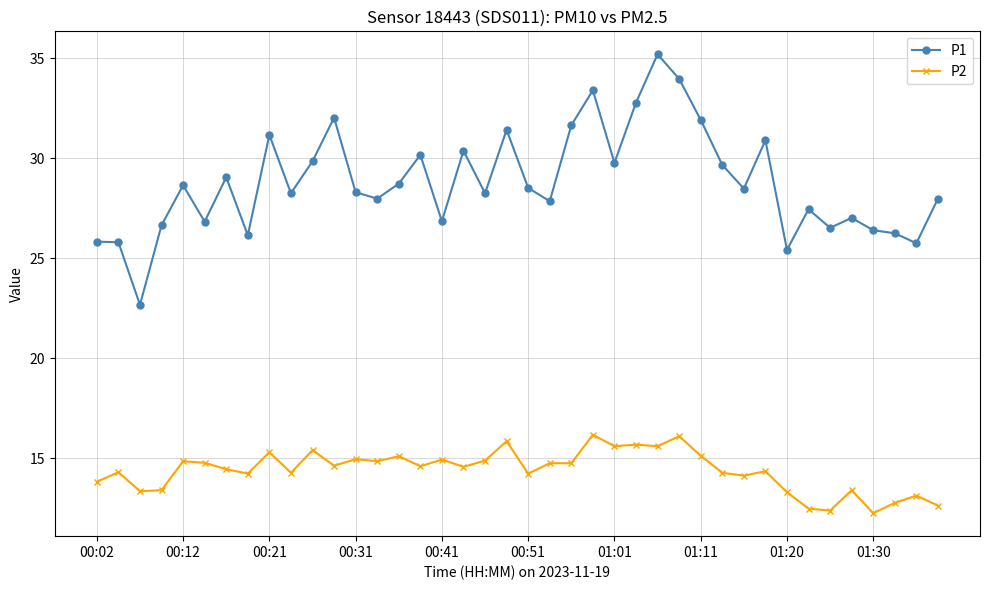

Which series has the largest total across all categories?

P1